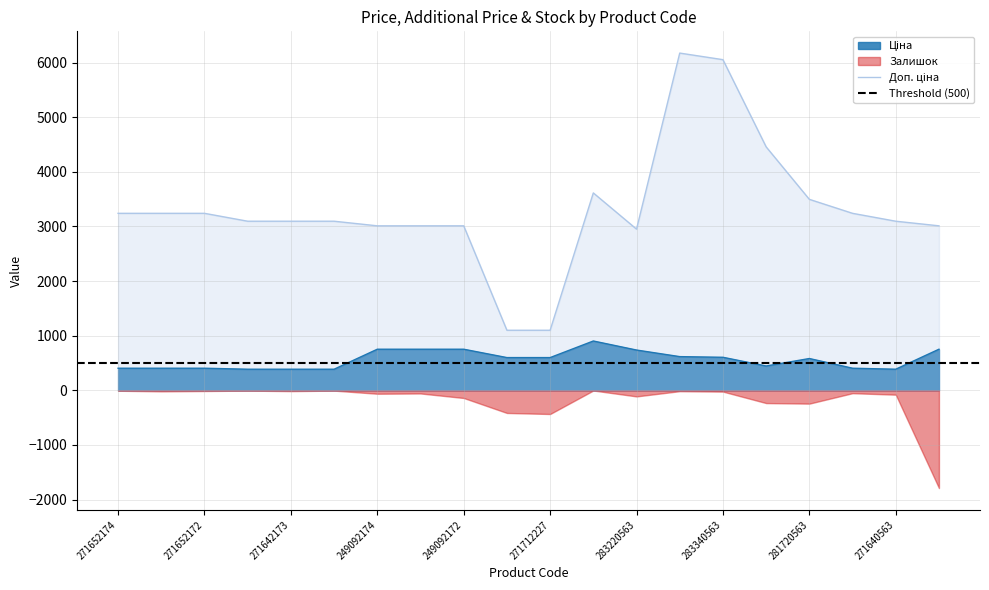

What is the sum of all Доп. ціна values?

66342.6